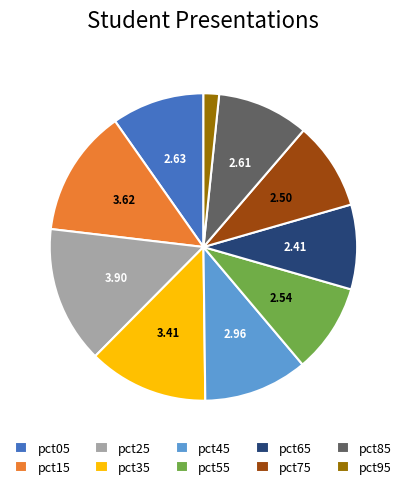

Does pct05 represent more than half of the total?

No